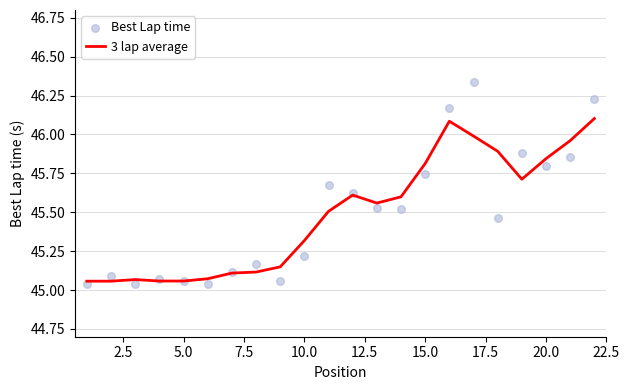

What is the total value across all series at 2.5?

90.1